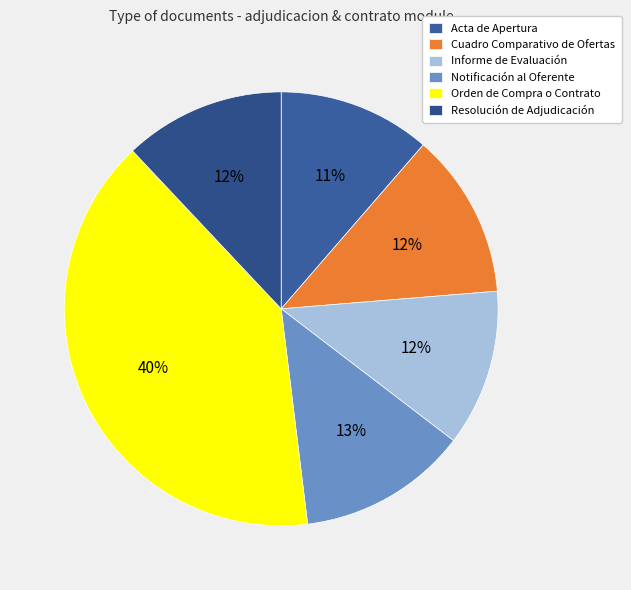

Does Resolución de Adjudicación account for over 50% of the chart?

No